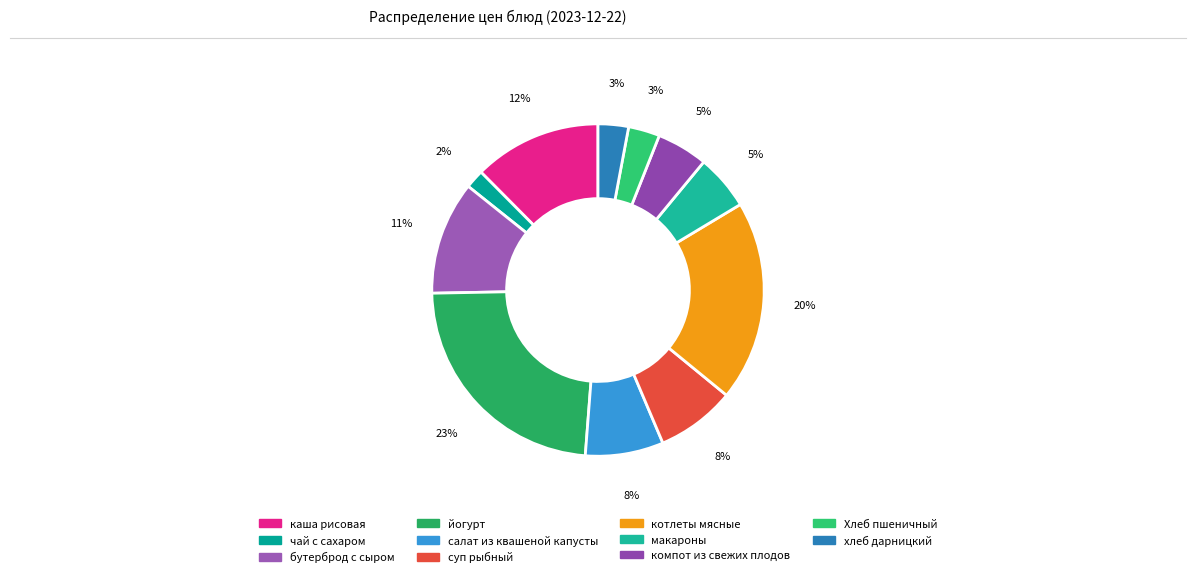

How many slices are in this pie chart?

11